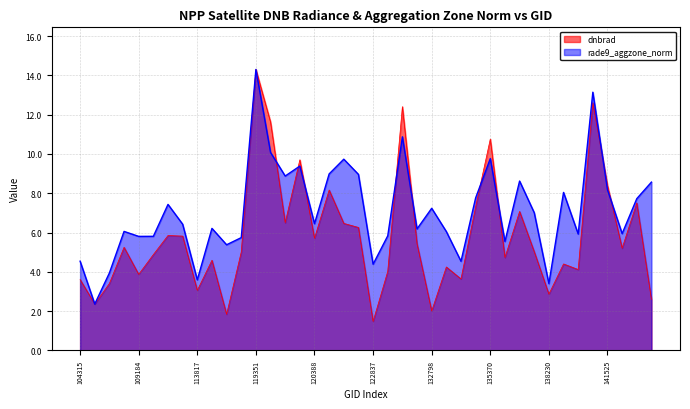

At which category is the sum across all series the highest?

119351